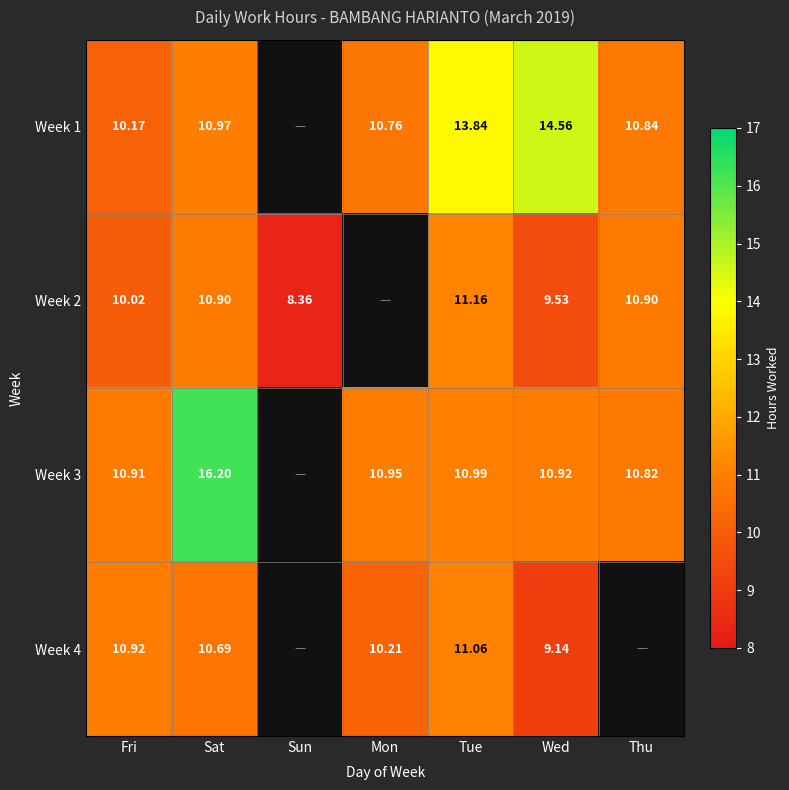

Which series has the largest total across all categories?

Week 1